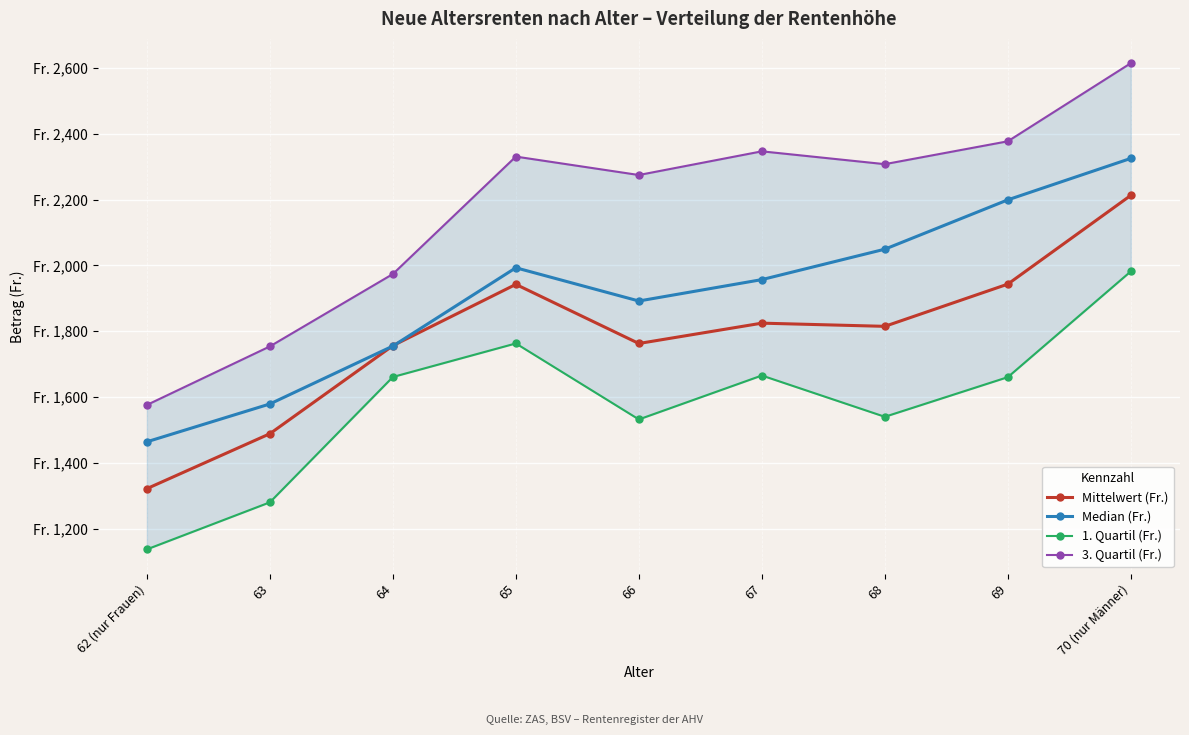

How many data points in Median (Fr.) are above 1957?

4